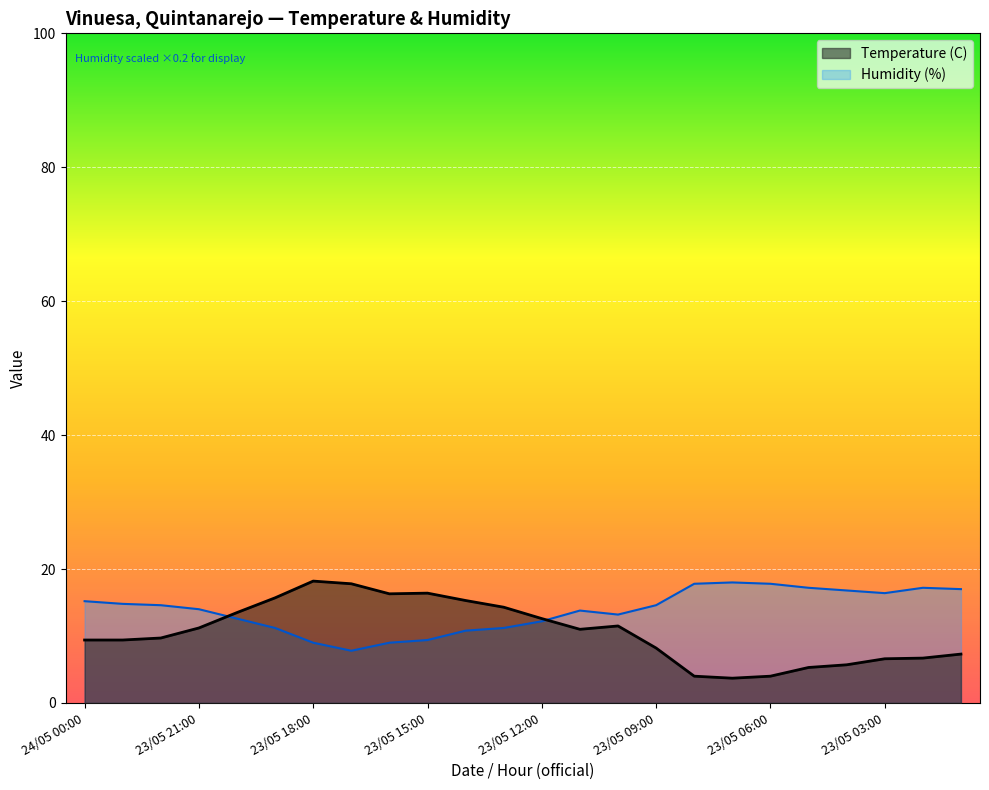

Is it true that Humidity (%) equals 16.5 at 23/05 12:00?

False